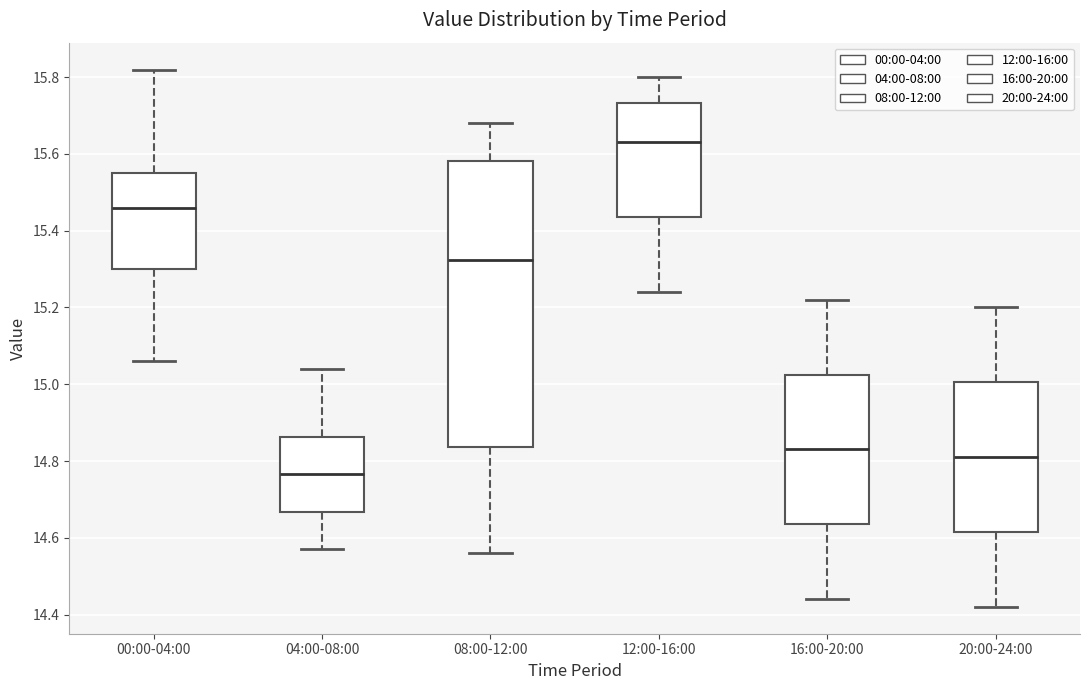

Which box is the tallest, from its lower edge to its upper edge?

08:00-12:00